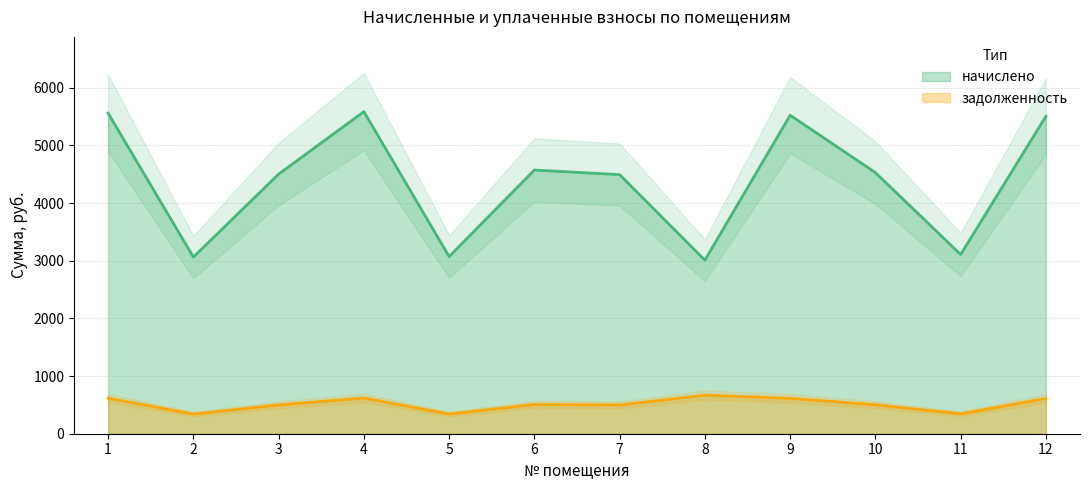

True or false: начислено _line and задолженность _line cross at least once.

False